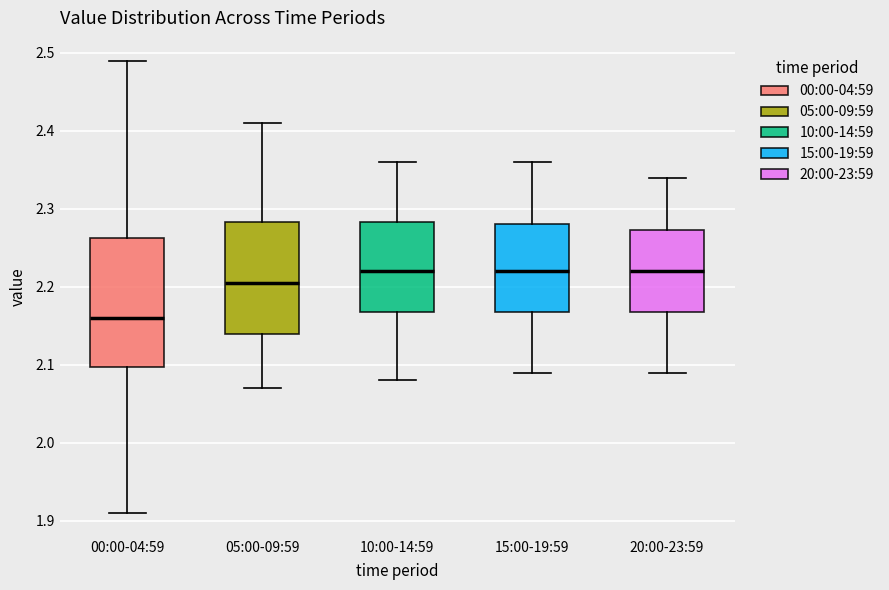

Which box is the tallest, from its lower edge to its upper edge?

00:00-04:59